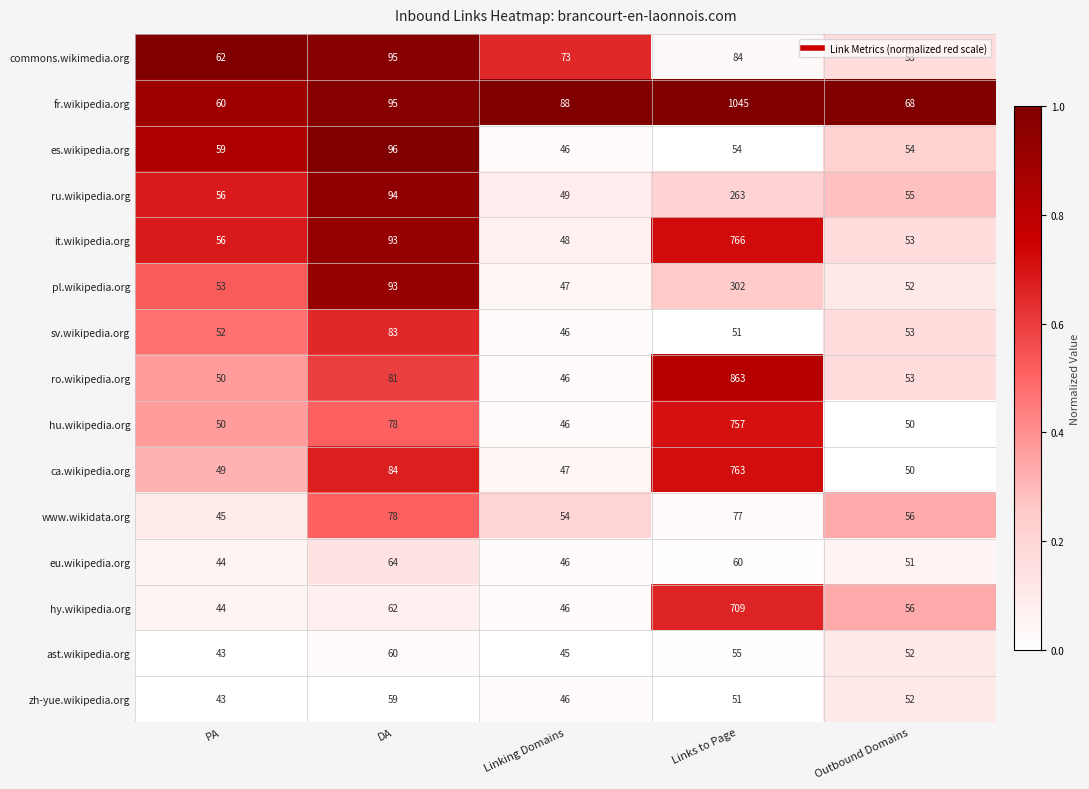

How many distinct data groups are displayed?

15